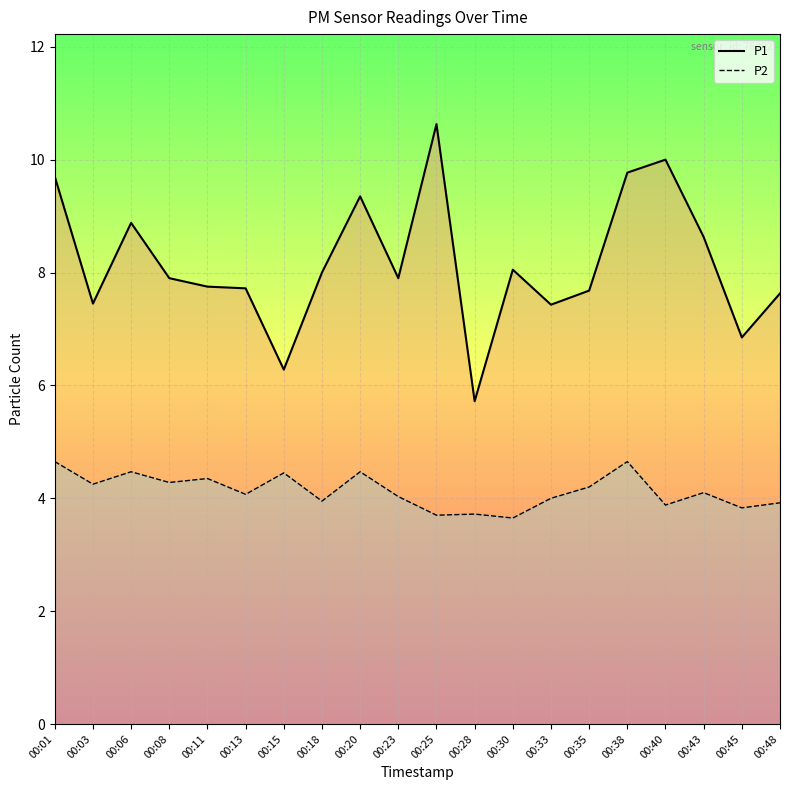

Reading left to right, what are all the values shown in this chart?

P1: 9.7	7.5	8.9	7.9	7.8	7.7	6.3	8.0	9.3	7.9	10.6	5.7	8.1	7.4	7.7	9.8	10.0	8.6	6.8	7.6
P2: 4.7	4.2	4.5	4.3	4.3	4.1	4.5	4.0	4.5	4.0	3.7	3.7	3.6	4.0	4.2	4.7	3.9	4.1	3.8	3.9